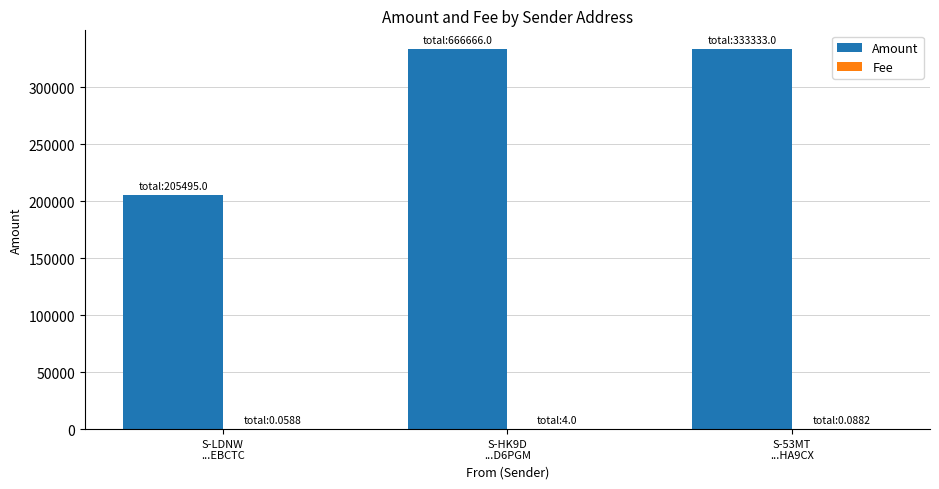

Does the chart contain stacked bars?

No